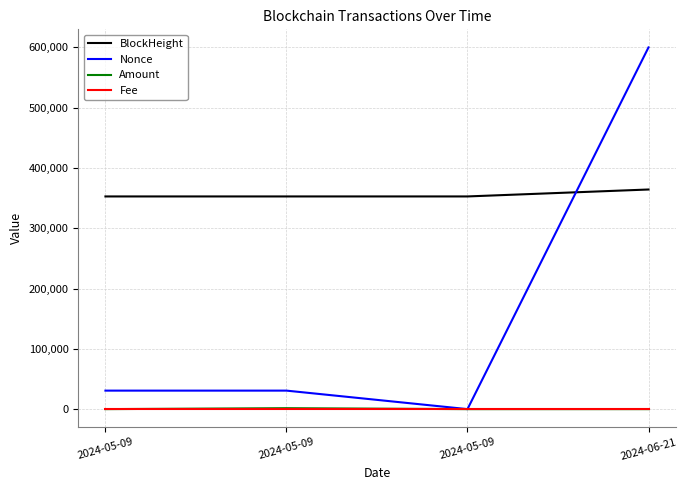

Which has a higher value, 2024-06-21 or 2024-05-09?

2024-06-21